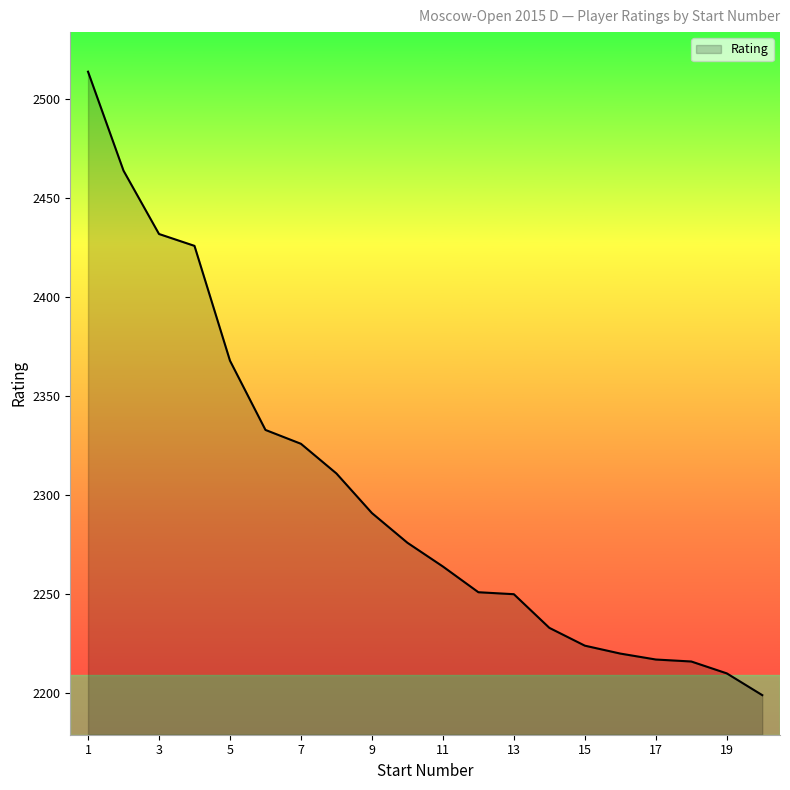

What is the greatest value displayed?

2514